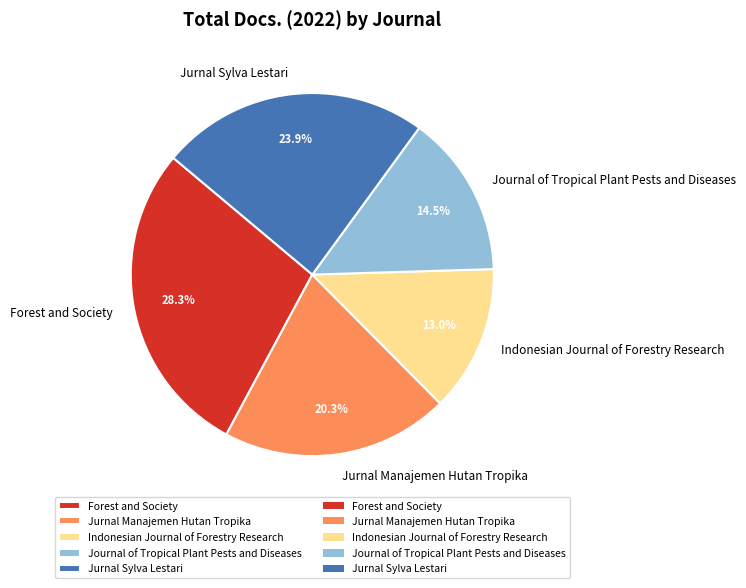

To the nearest percent, what is the difference between the largest and smallest slice percentages?

15%